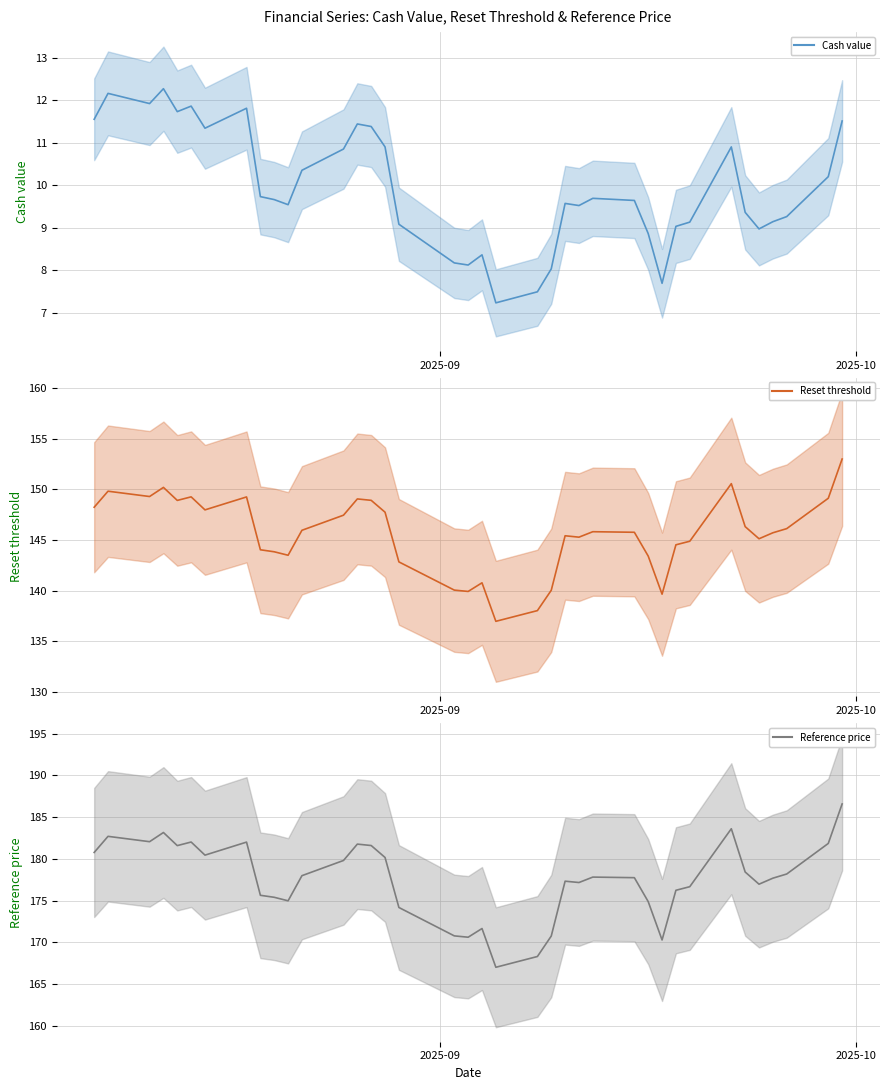

What is the sum of all Cash value values?

377.4